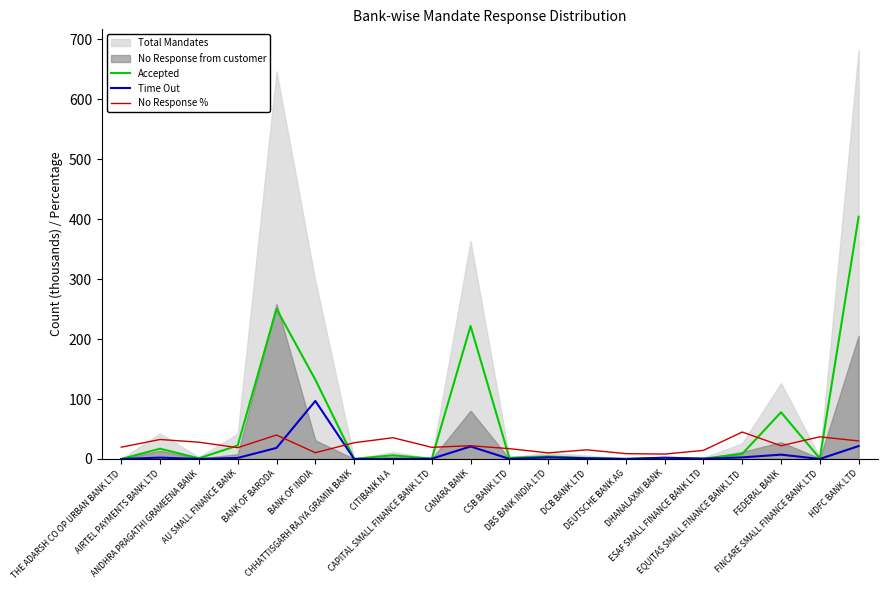

How many lines are shown in the chart?

3